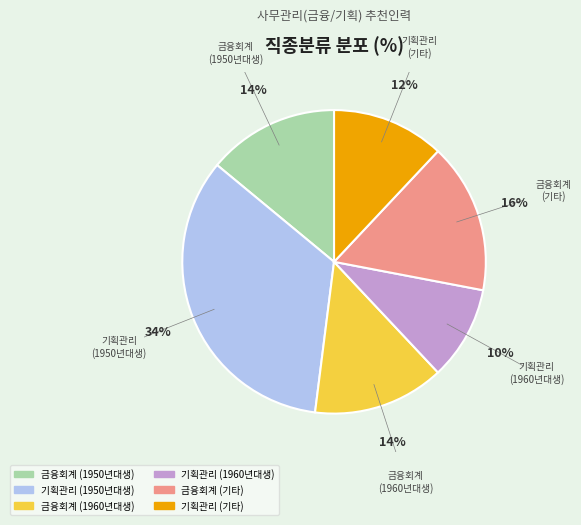

Is there any slice that represents more than half of the pie?

No